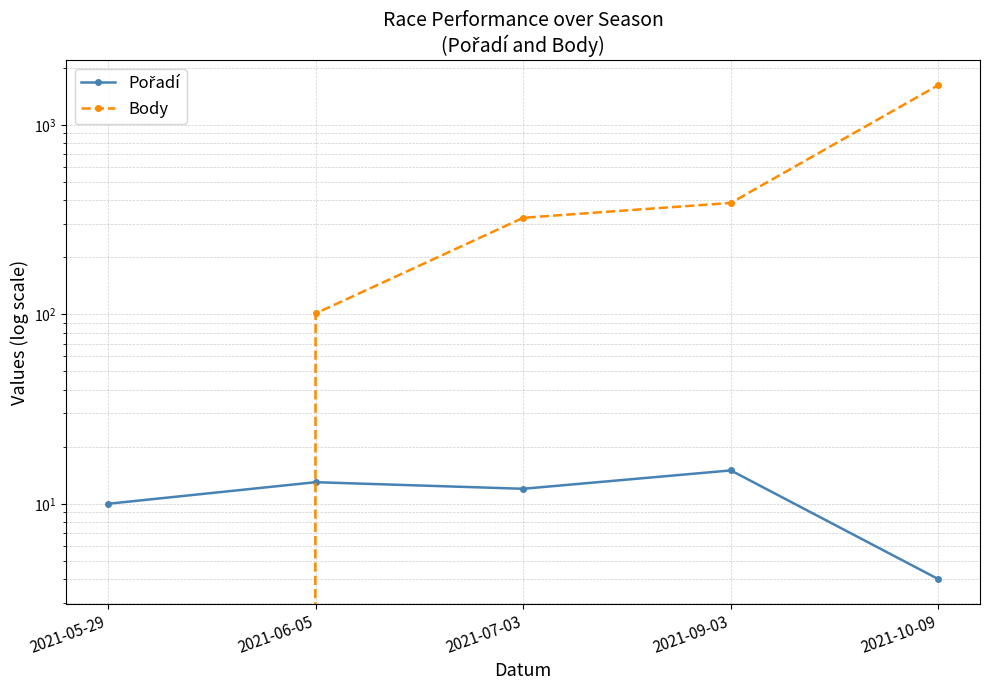

Is it true that Body equals 323 at 2021-07-03?

True